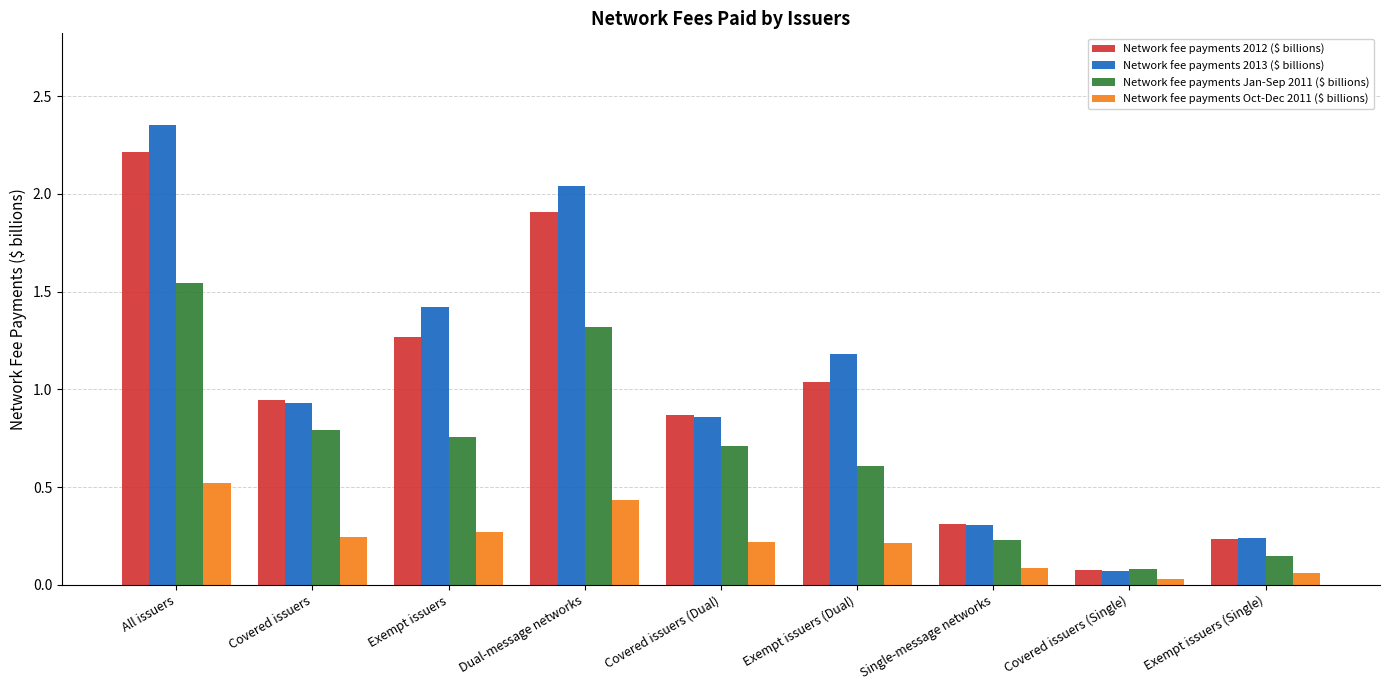

True or false: Network fee payments Oct-Dec 2011 ($ billions) has a value of 0.4 at Covered issuers (Dual).

False